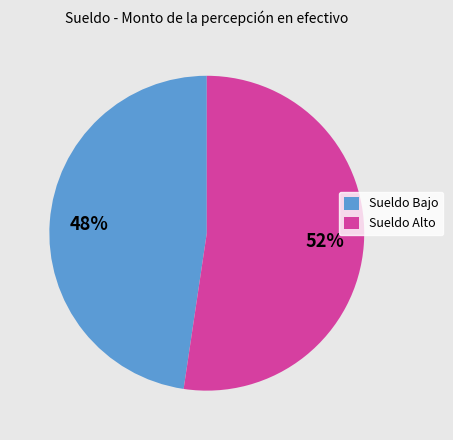

To the nearest percent, what percentage of the pie is Sueldo Alto?

52%